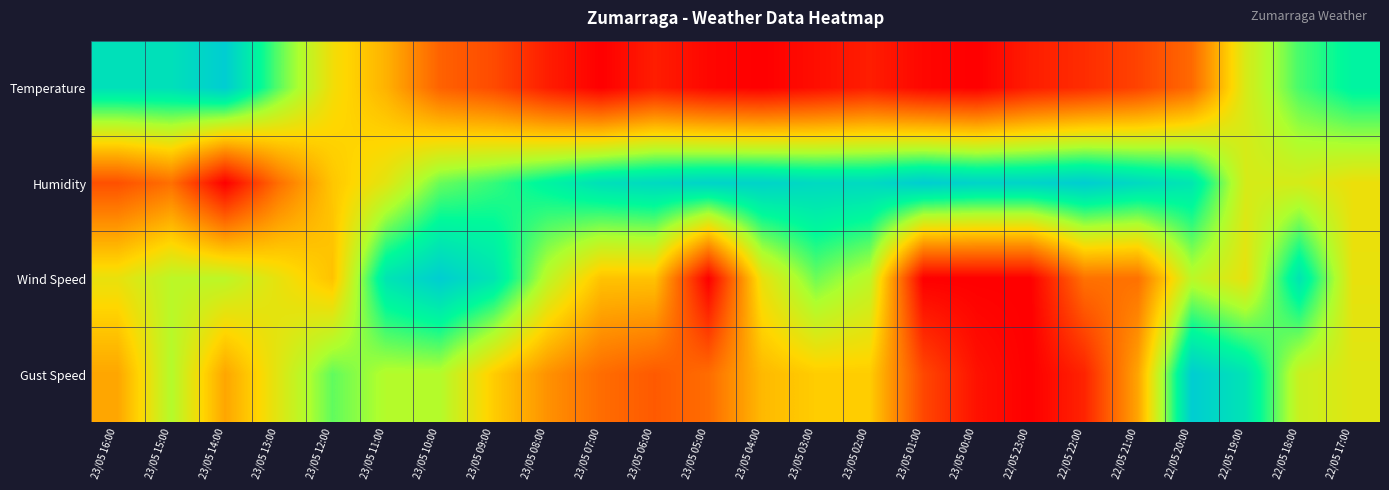

What is the maximum value shown in the chart?

1.0